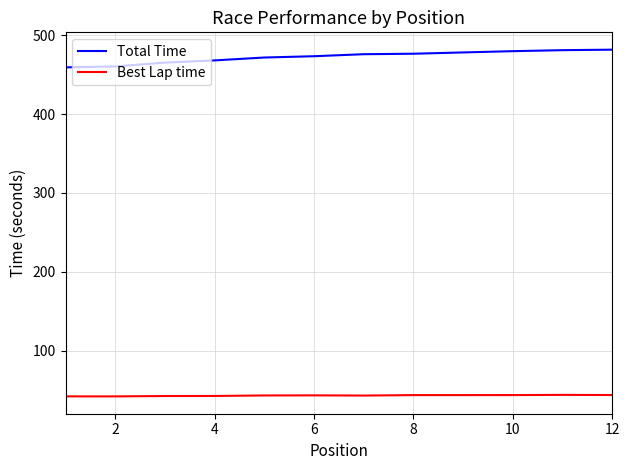

True or false: Best Lap time and Total Time cross at least once.

False